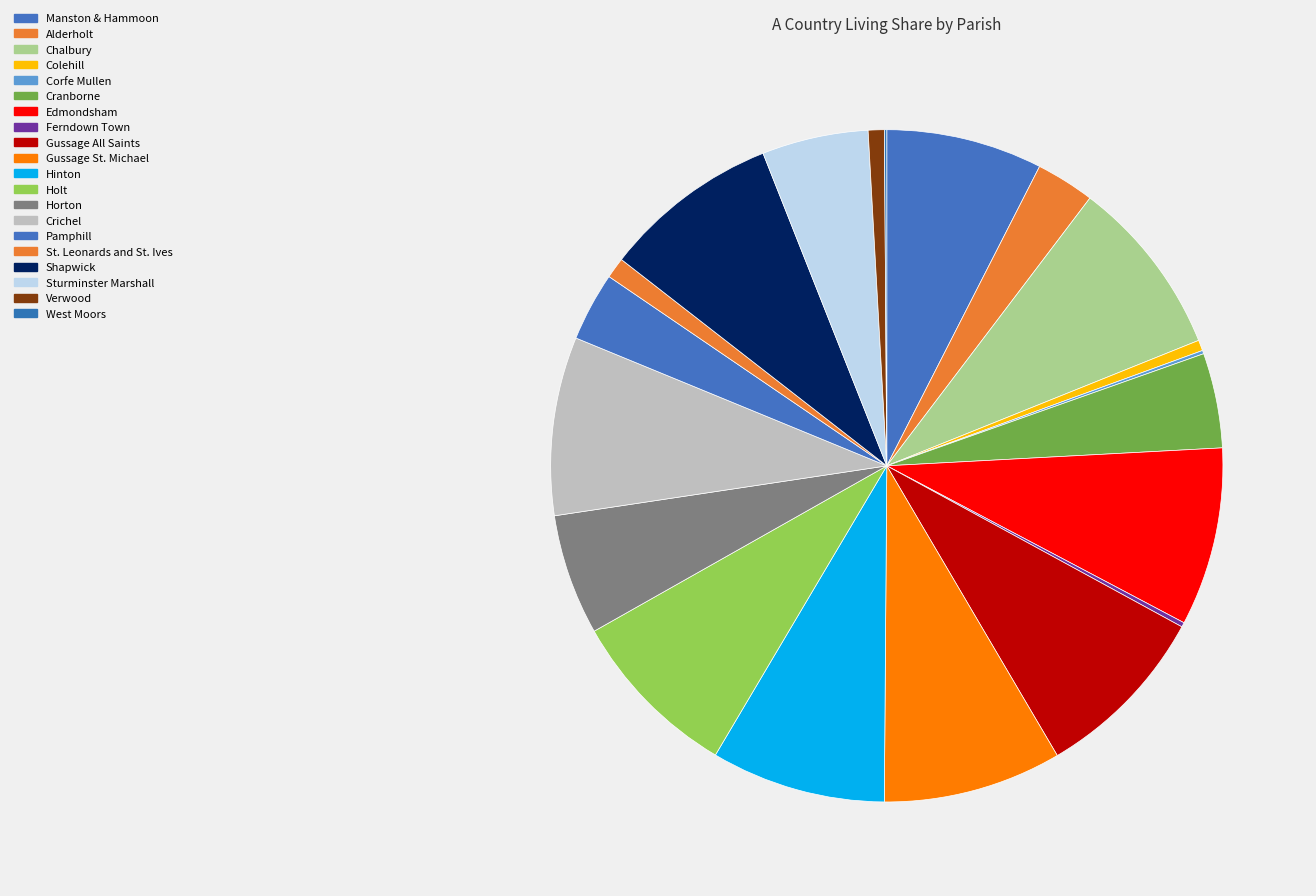

What is the change in value from Gussage St. Michael to Sturminster Marshall?

-40.4